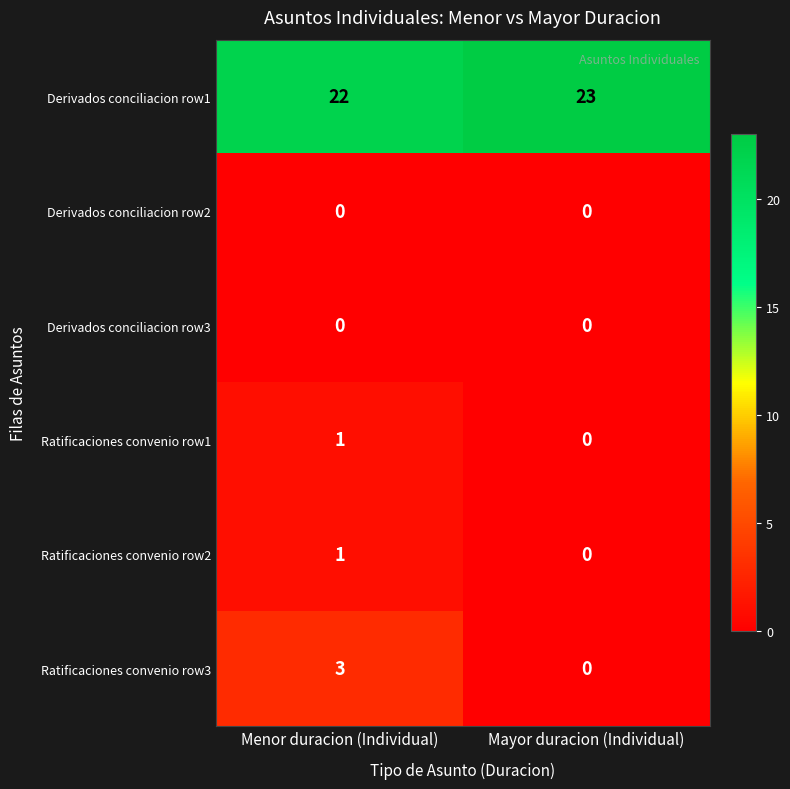

At which label does Ratificaciones convenio row2 reach its minimum?

Mayor duracion (Individual)